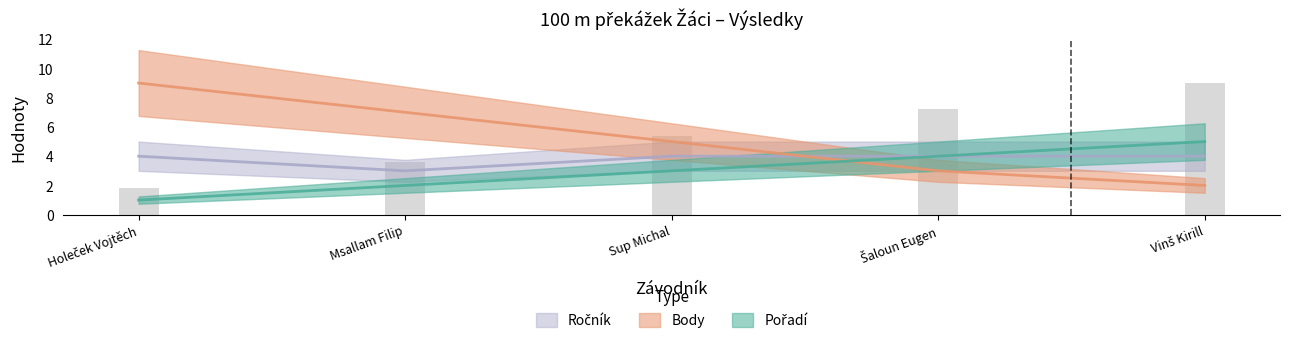

Which series has the widest spread of values?

Body